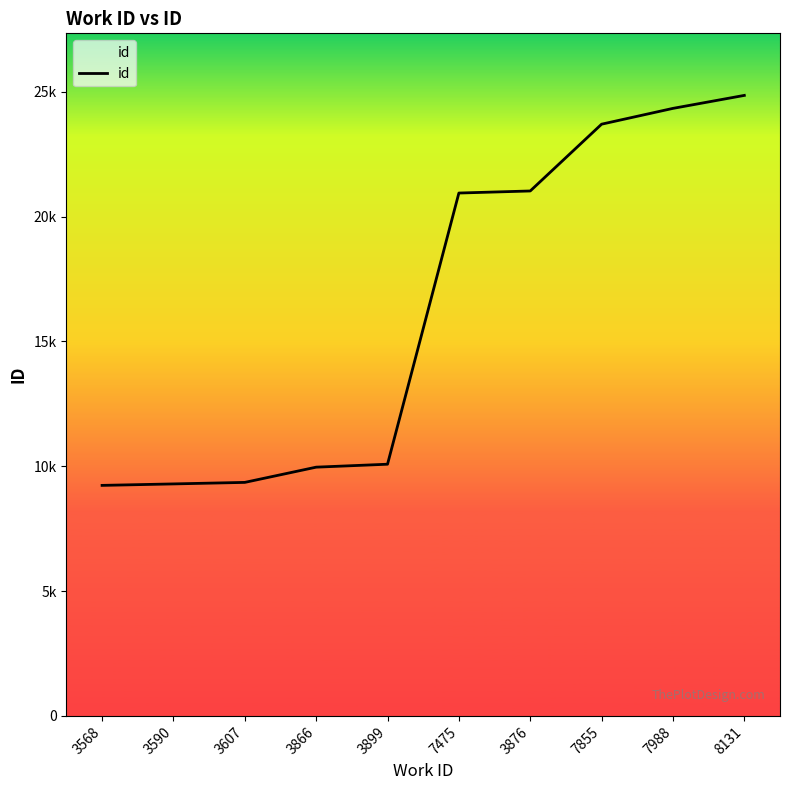

Does the chart have visible grid lines?

No